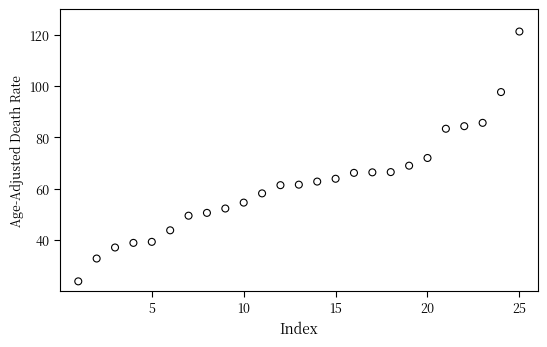

What is the range of Y values (max minus min)?

97.4